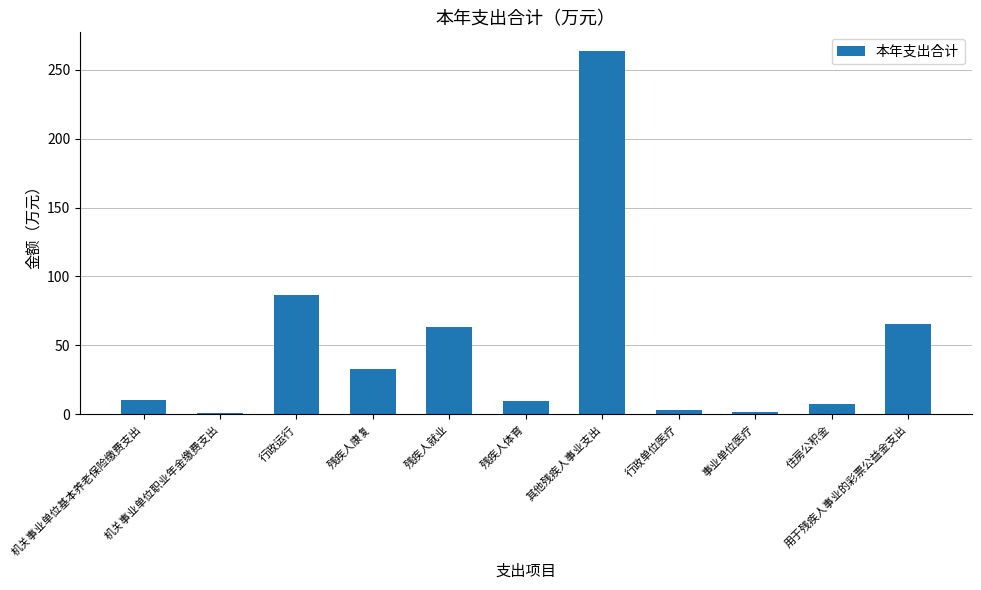

What is the label of the 2nd bar from the right?

住房公积金